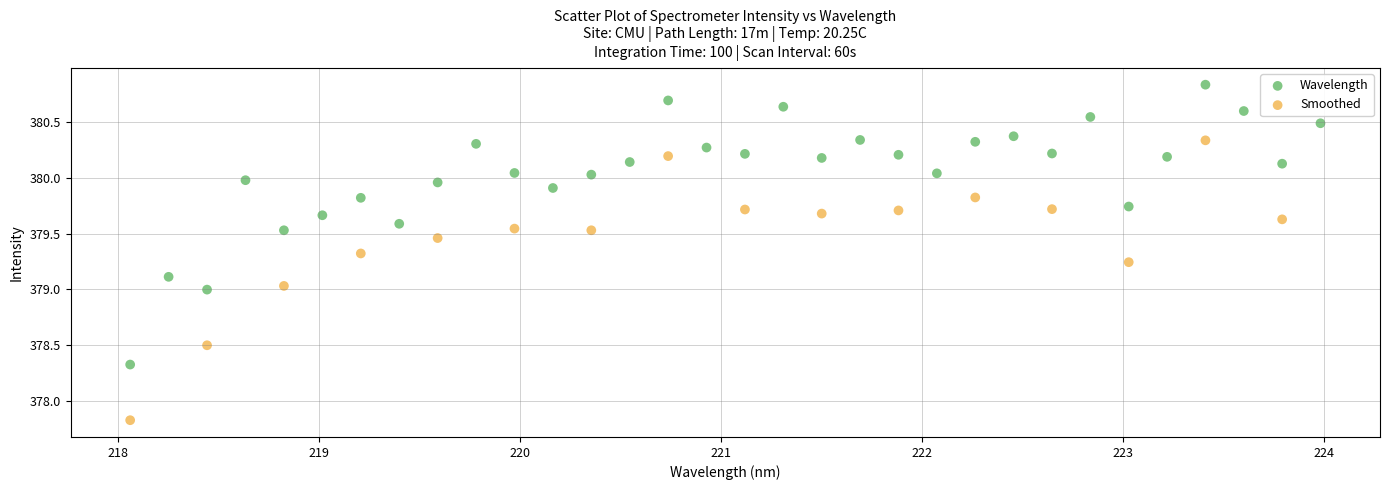

Which series contains the lowest Y value?

Smoothed